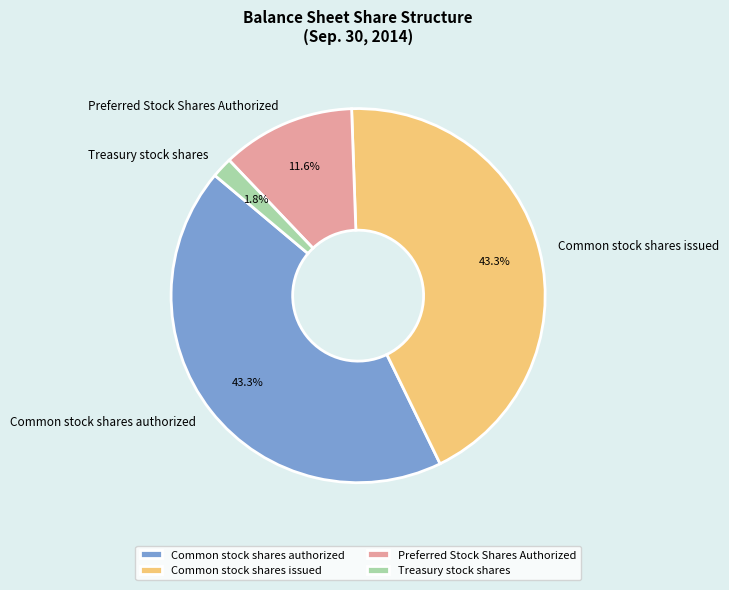

To the nearest percent, what is the average slice percentage?

25%